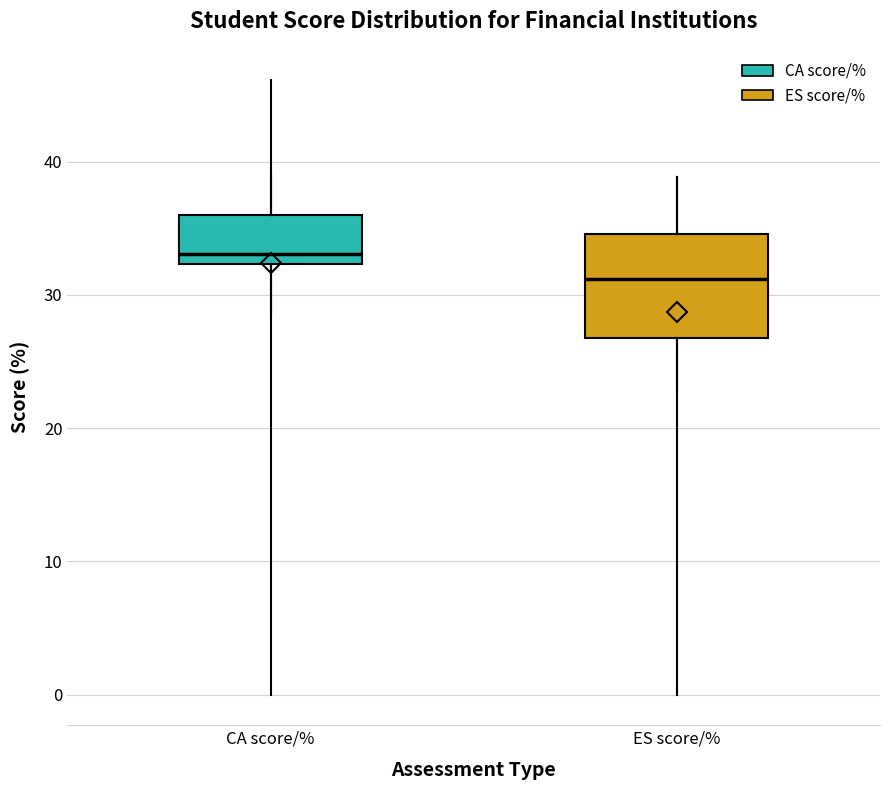

Which box is the tallest, from its lower edge to its upper edge?

ES score/%